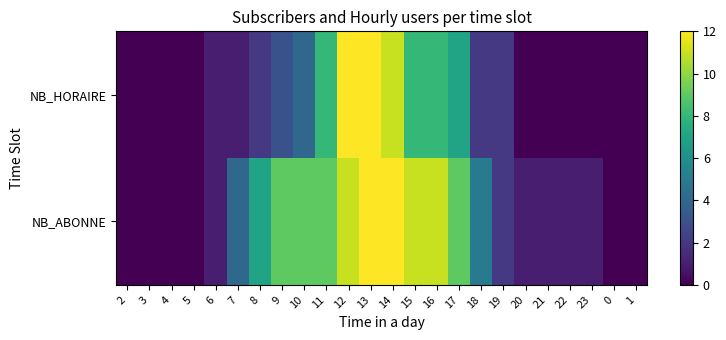

Count the number of categories in the chart.

24